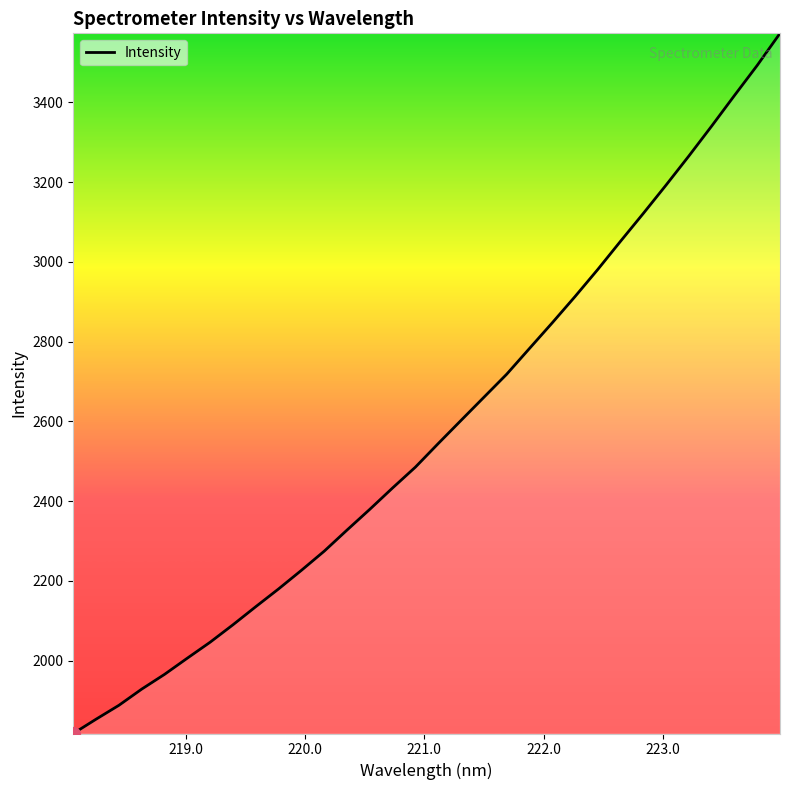

What is the maximum value shown in the chart?

3573.1